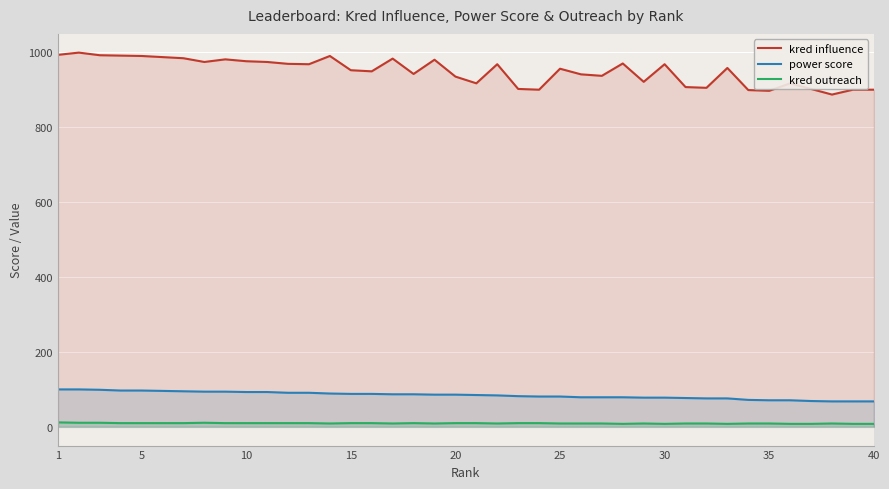

Count the kred outreach values in the range 9 to 10.

29